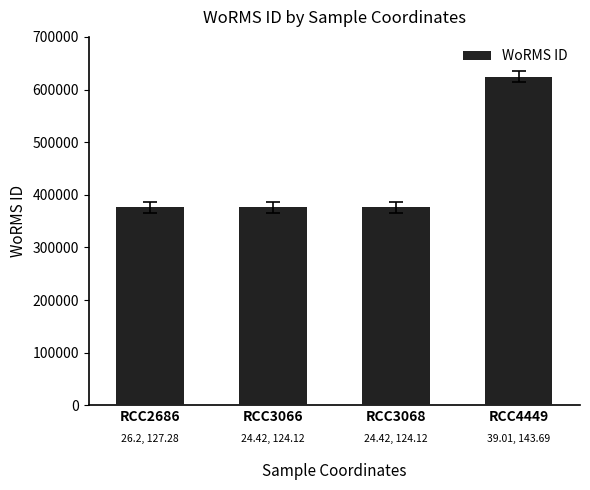

What is the approximate value at RCC4449?

624302